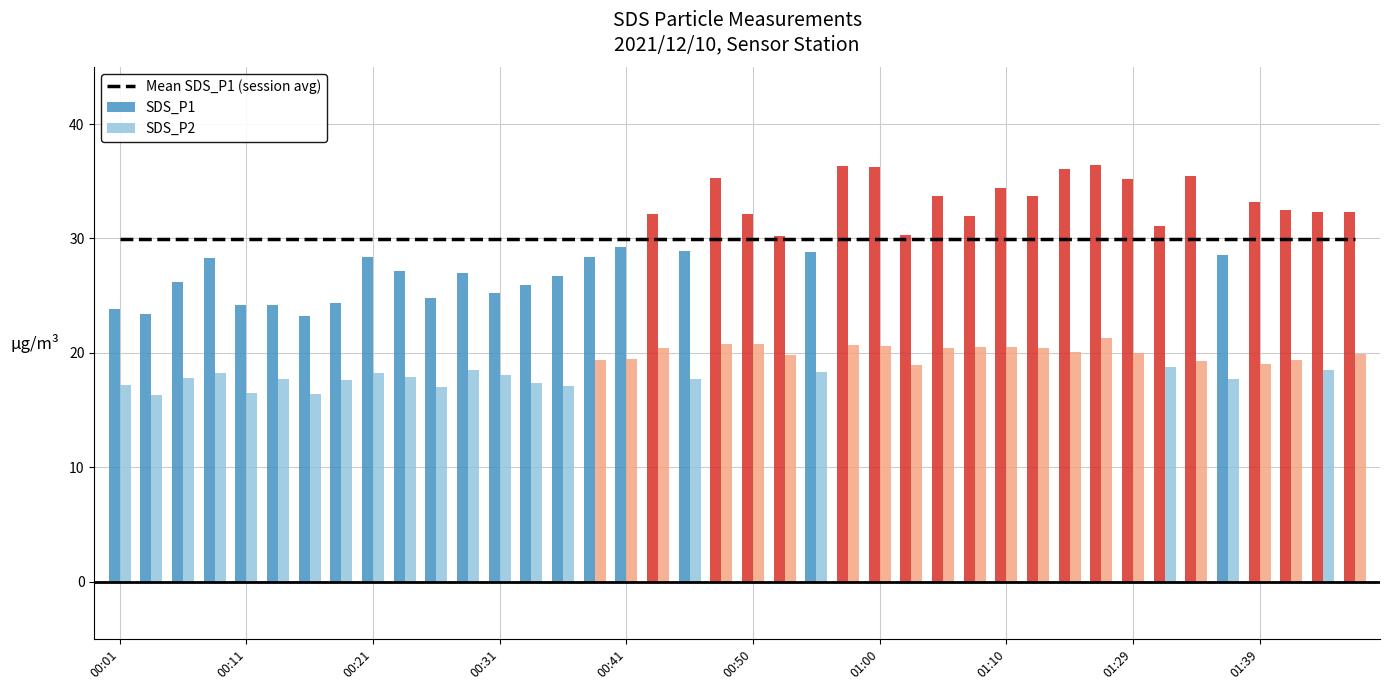

What is the minimum value for SDS_P2?

16.4